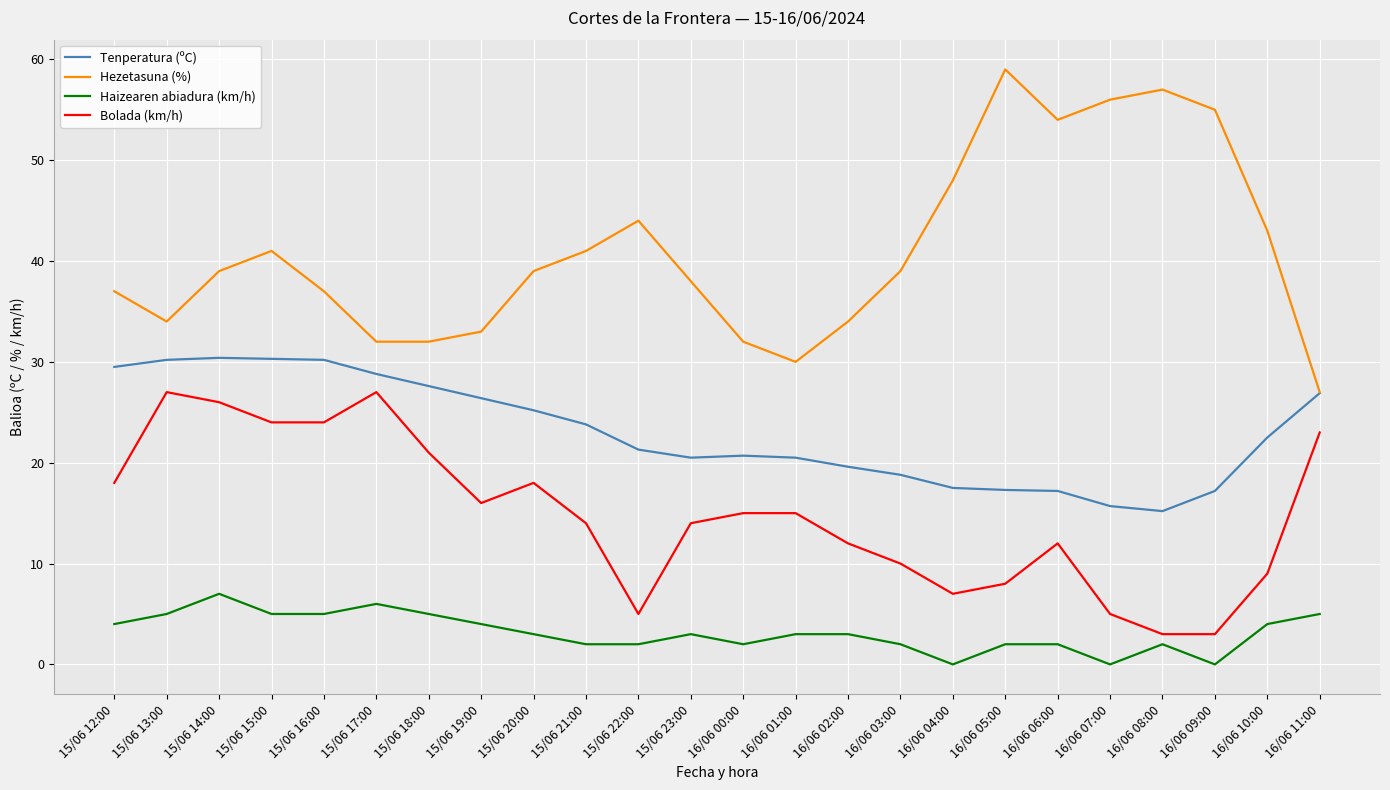

How many values in the Tenperatura (ºC) series exceed 22?

12